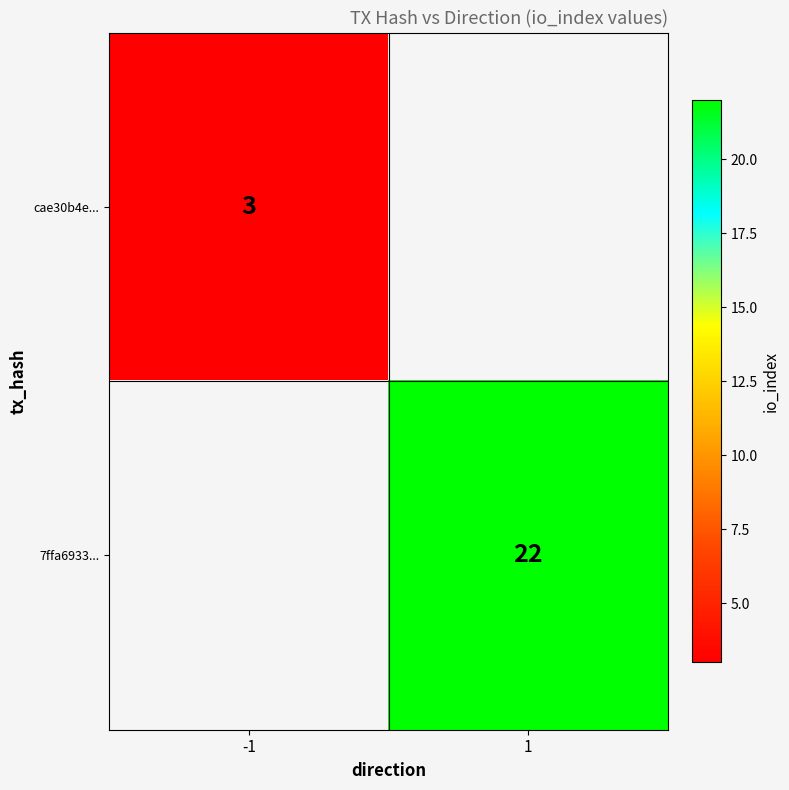

Is it true that 7ffa6933... equals 34 at 1?

False